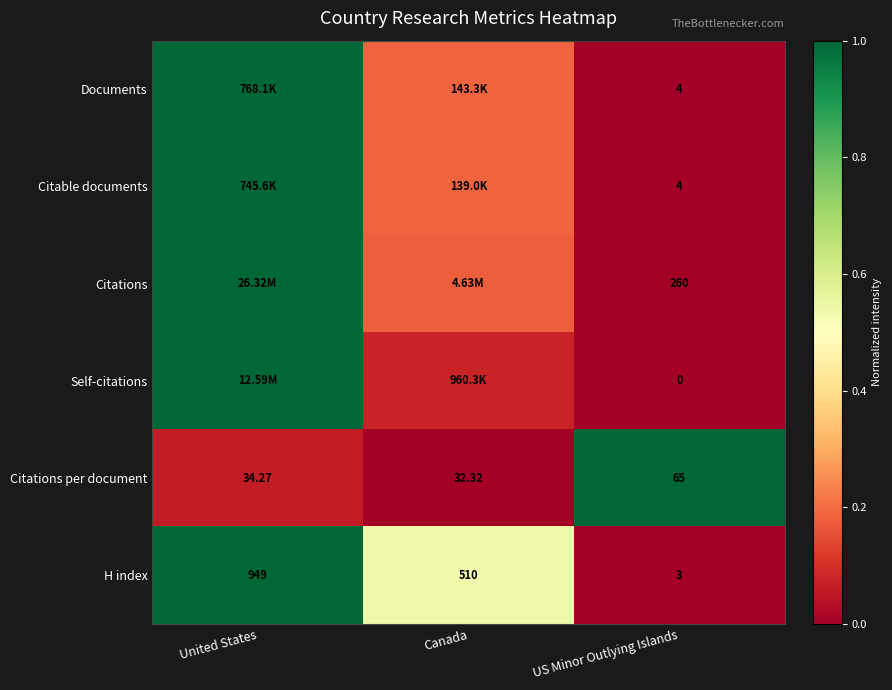

Where does the H index series first go above 510?

United States